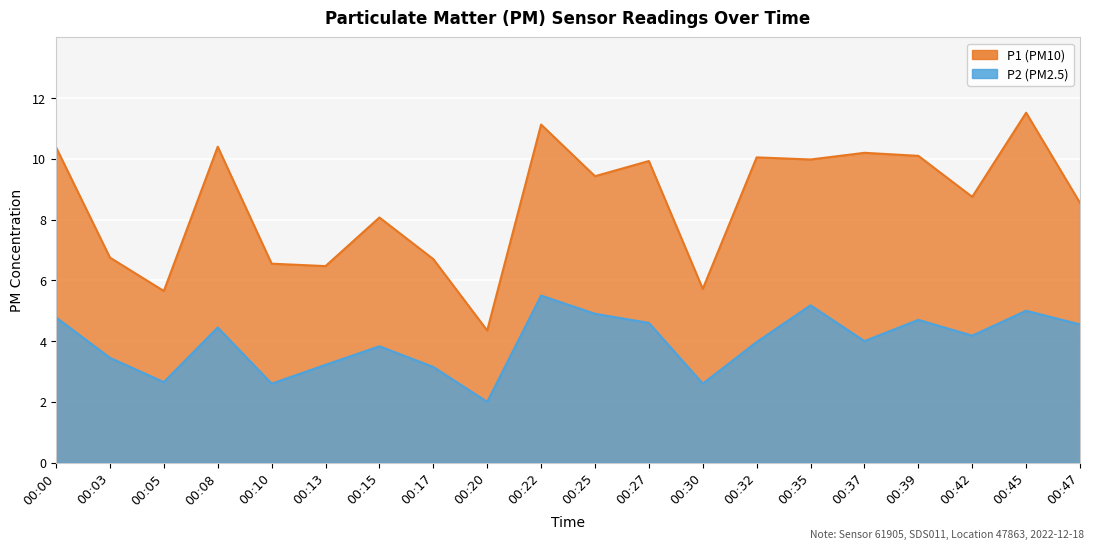

True or false: P1 has a value of 2.3 at 00:15.

False